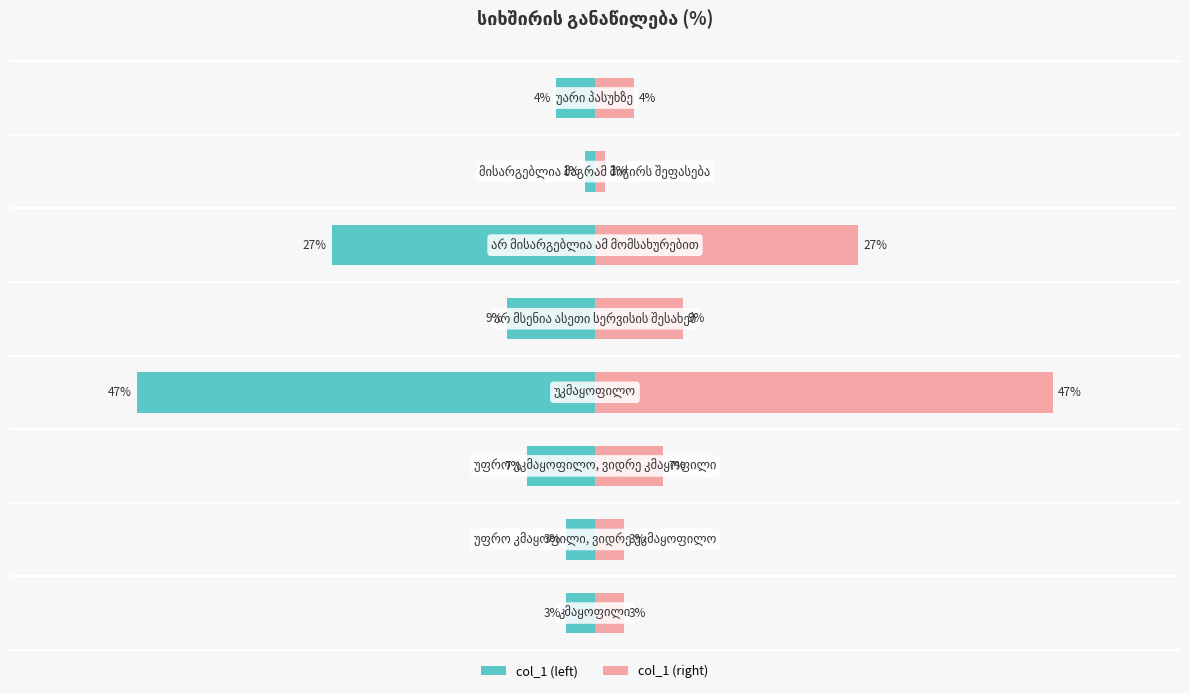

Is it true that col_1 (right) equals 7 at 2?

True